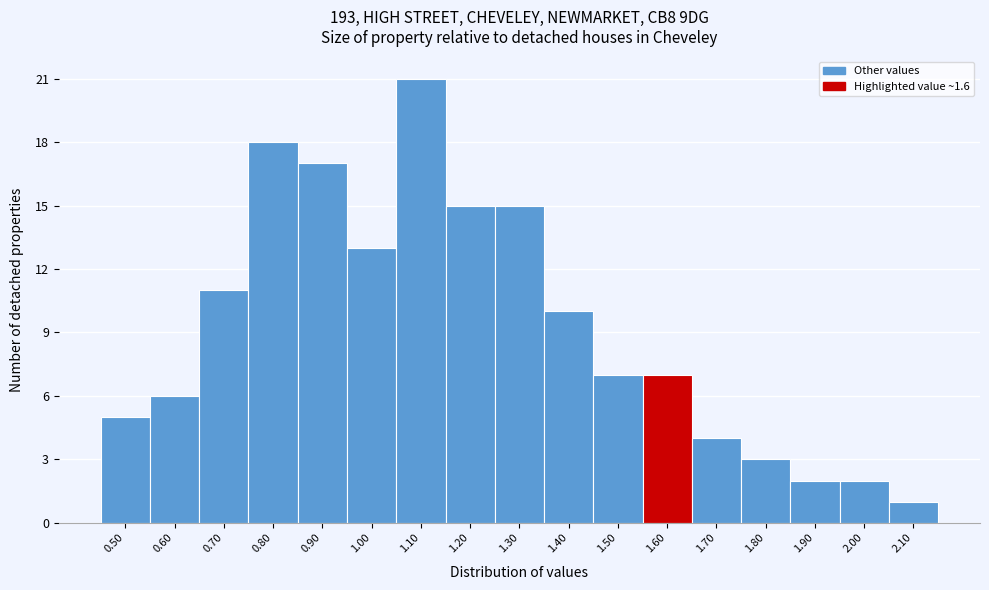

Reading left to right, transcribe this chart: for each bar, give the range it covers on the x-axis and its height. The values are not printed on the chart, so give them approximately, as read against the axis.

0.45 to 0.55: 5
0.55 to 0.65: 6
0.65 to 0.75: 11
0.75 to 0.85: 18
0.85 to 0.95: 17
0.95 to 1.05: 13
1.05 to 1.15: 21
1.15 to 1.25: 15
1.25 to 1.35: 15
1.35 to 1.45: 10
1.45 to 1.55: 7
1.55 to 1.65: 7
1.65 to 1.75: 4
1.75 to 1.85: 3
1.85 to 1.95: 2
1.95 to 2.05: 2
2.05 to 2.15: 1